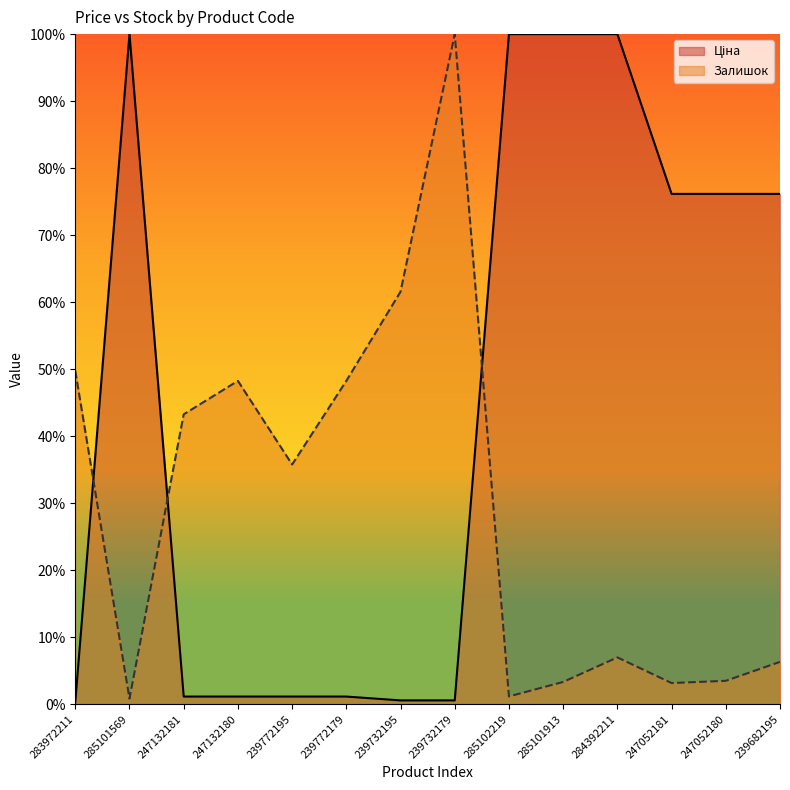

What is the difference between the maximum and second lowest values in the Залишок series?

98.8